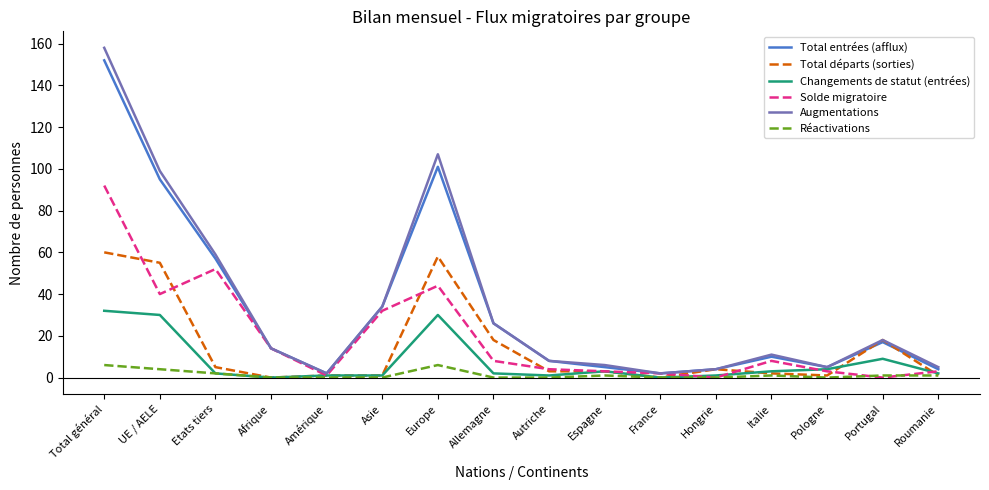

Is it true that Total entrées (afflux) equals 53 at Asie?

False